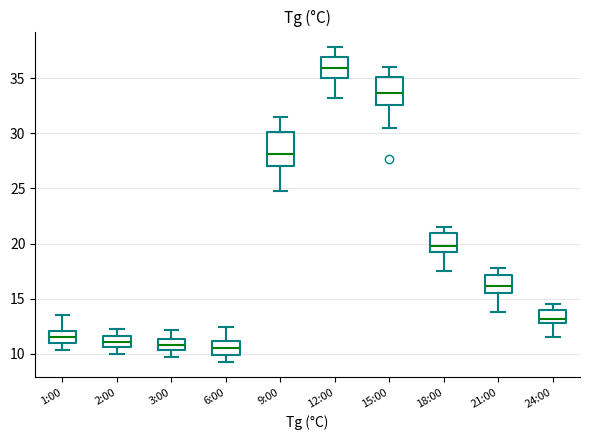

Which box's median line is the highest?

12:00